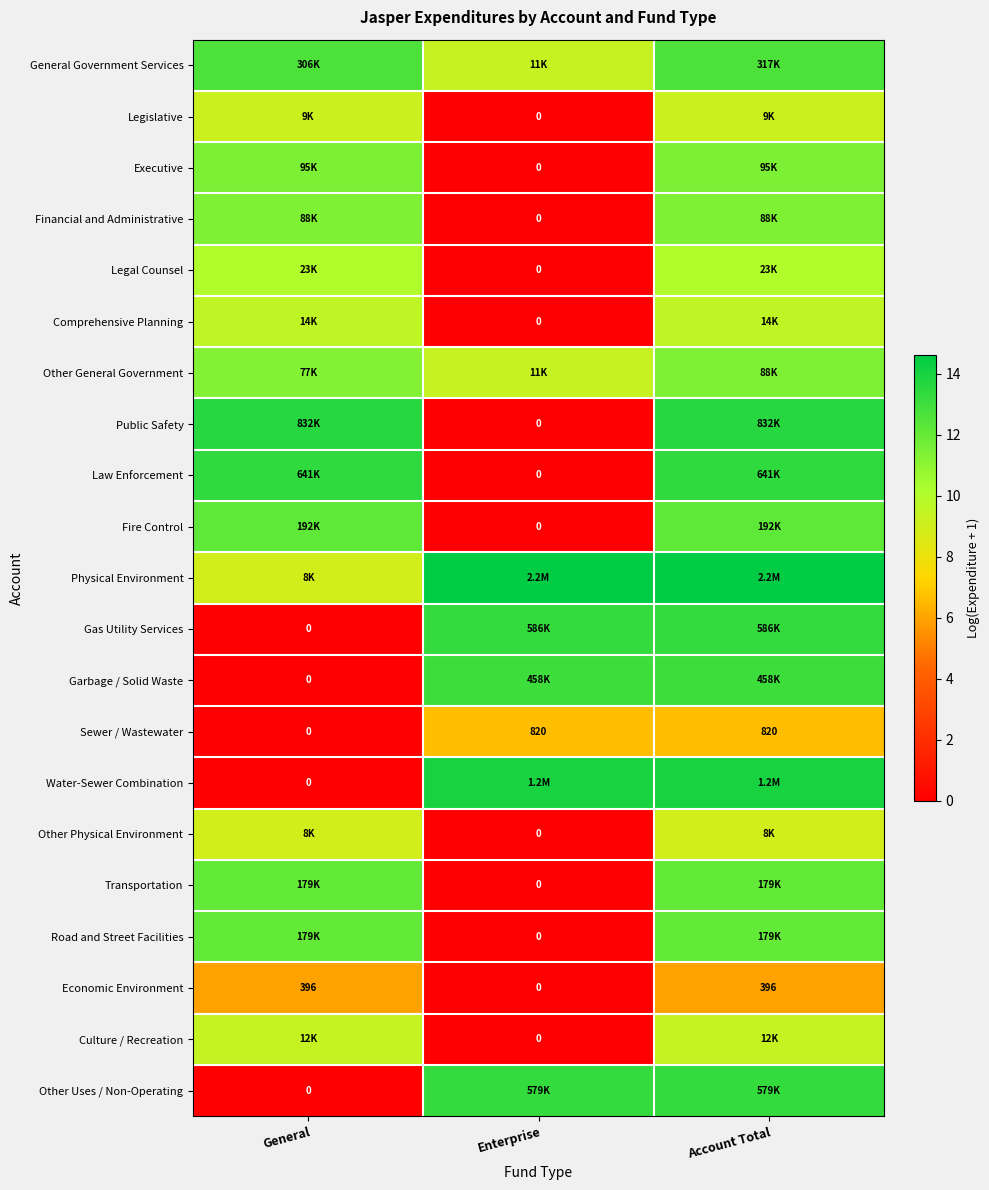

At how many categories does at least one series exceed 5?

3